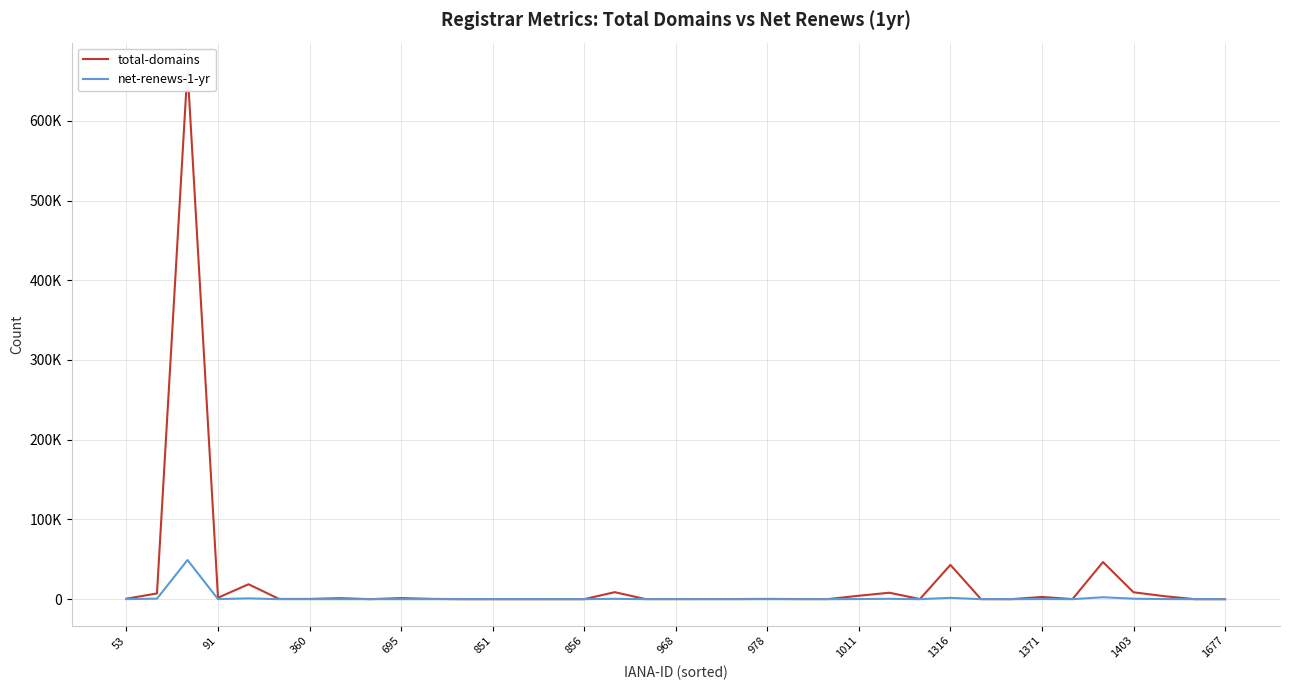

Rank the series by their average value, from lowest to highest.

net-renews-1-yr, total-domains